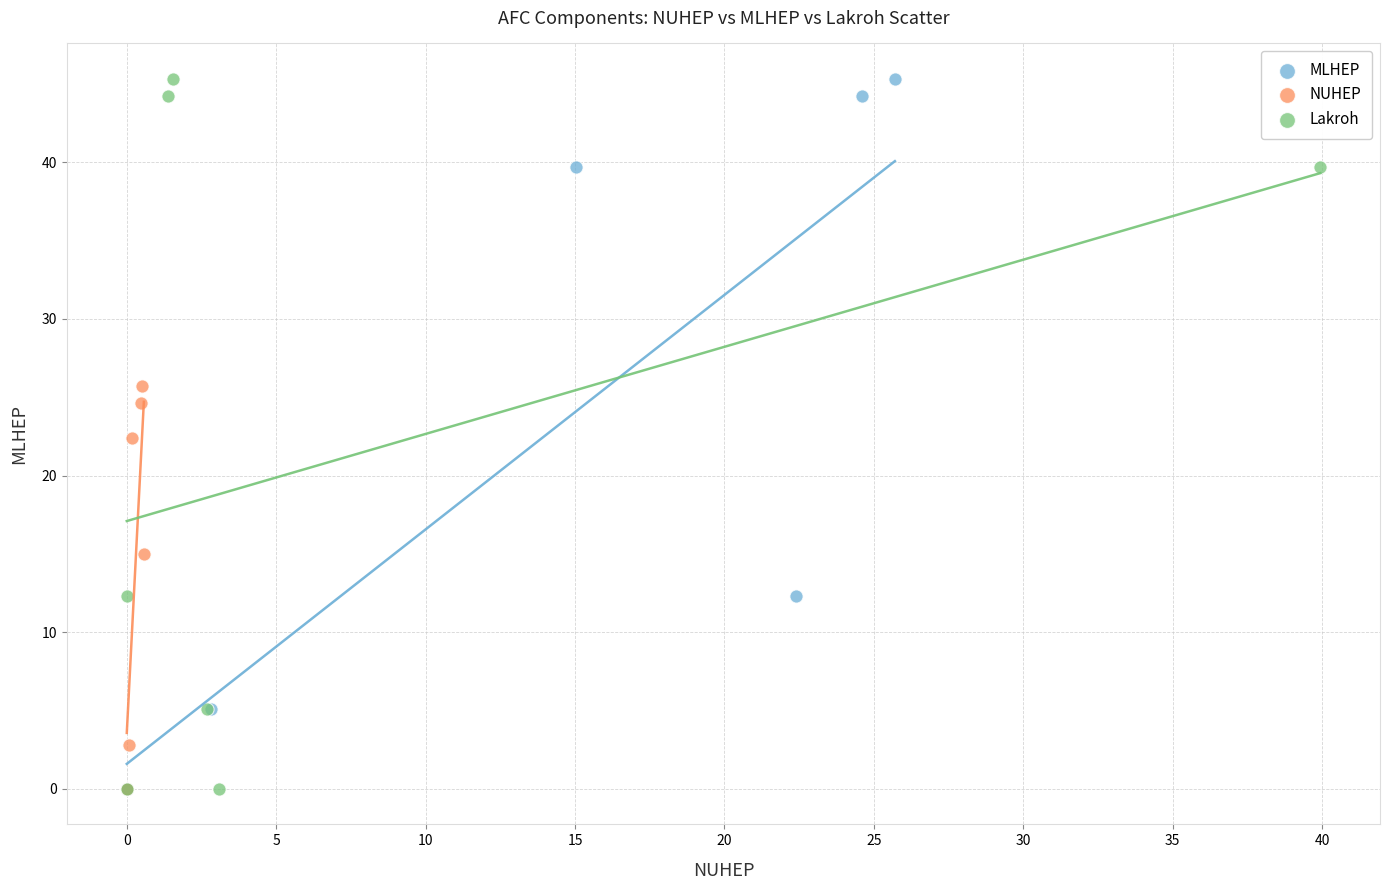

What are all the series names shown in the legend?

MLHEP, NUHEP, Lakroh